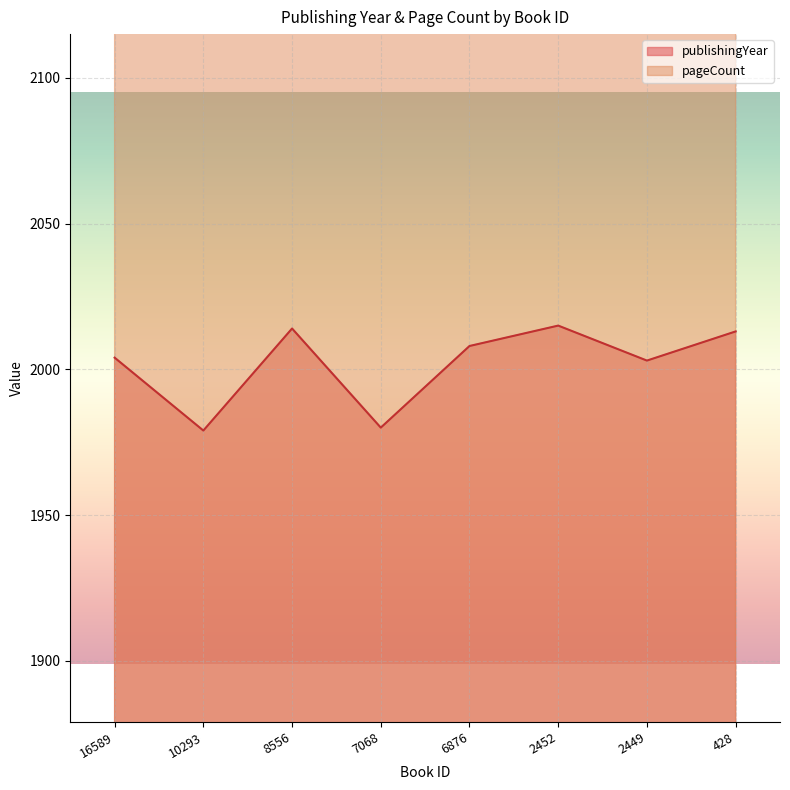

At which category does pageCount reach its first local valley?

8556